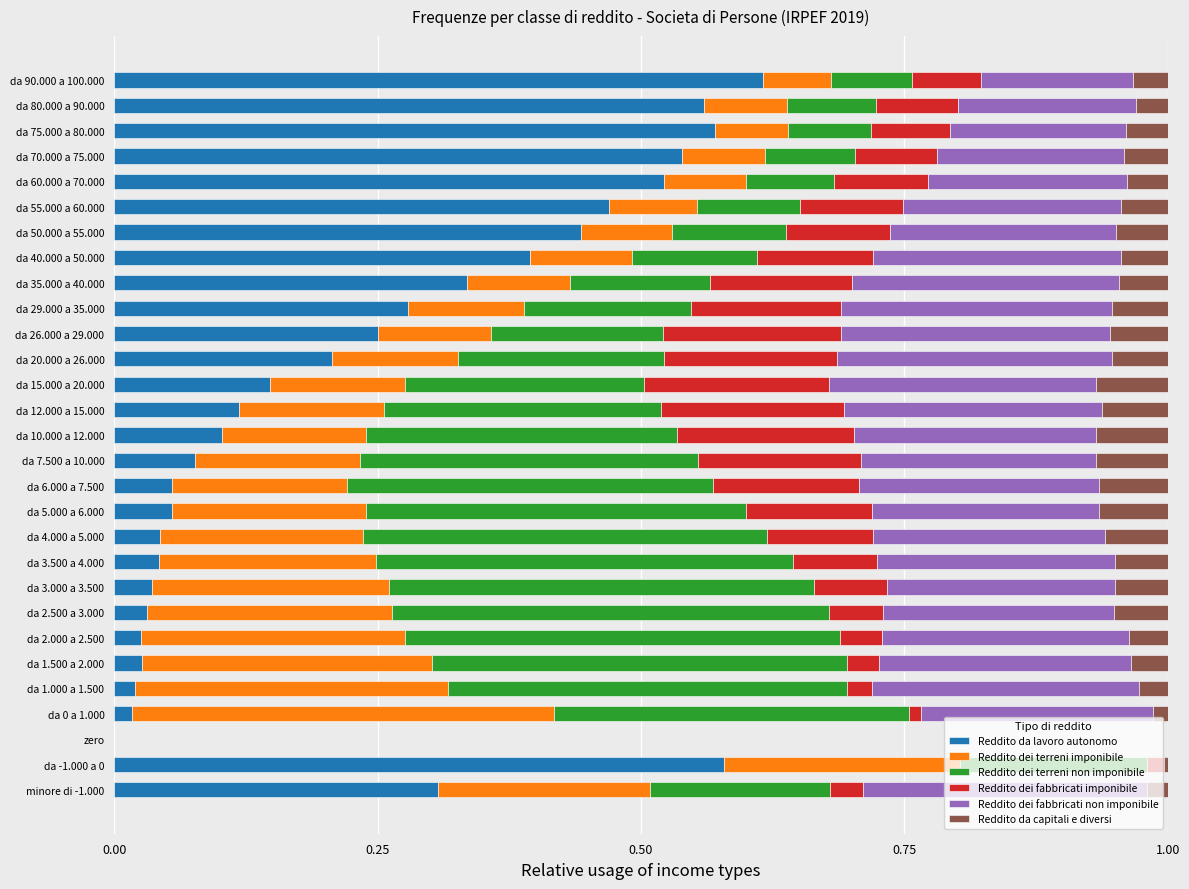

The value of Reddito da lavoro autonomo at da 1.500 a 2.000 is 0.0. True or false?

True